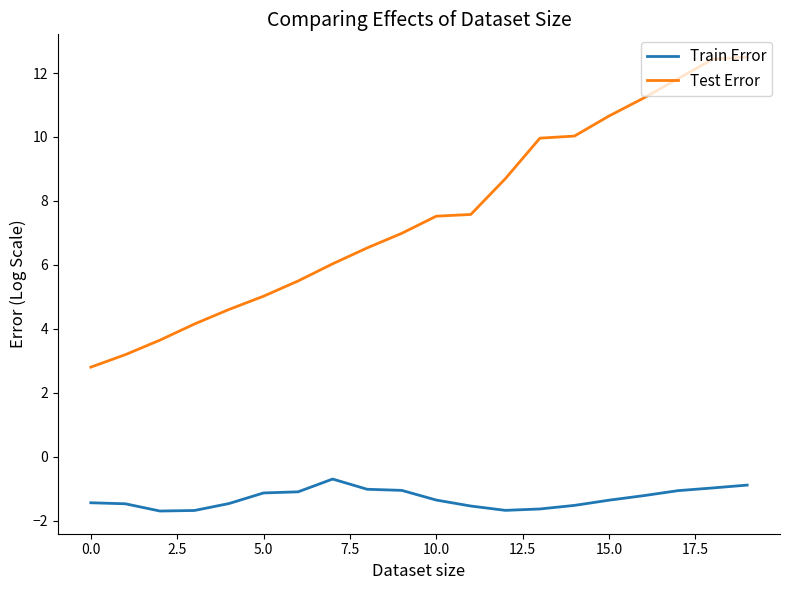

In Train Error, how many points are higher than both neighbors (excluding endpoints)?

1